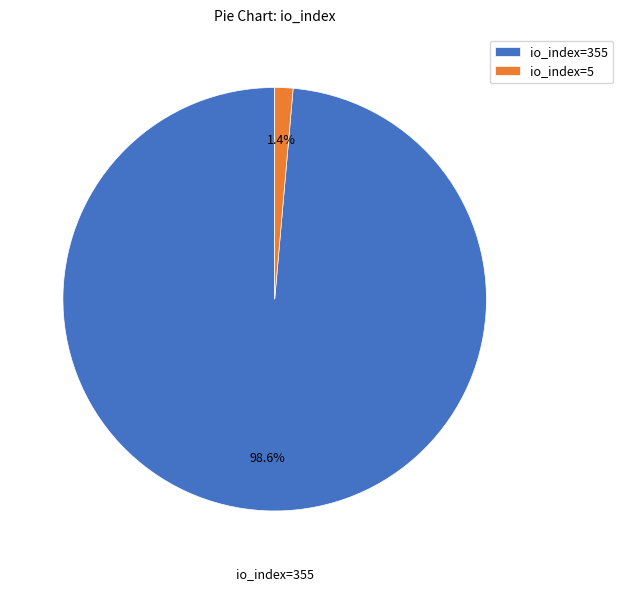

What percentage is the io_index=5 slice, to the nearest percent?

1%